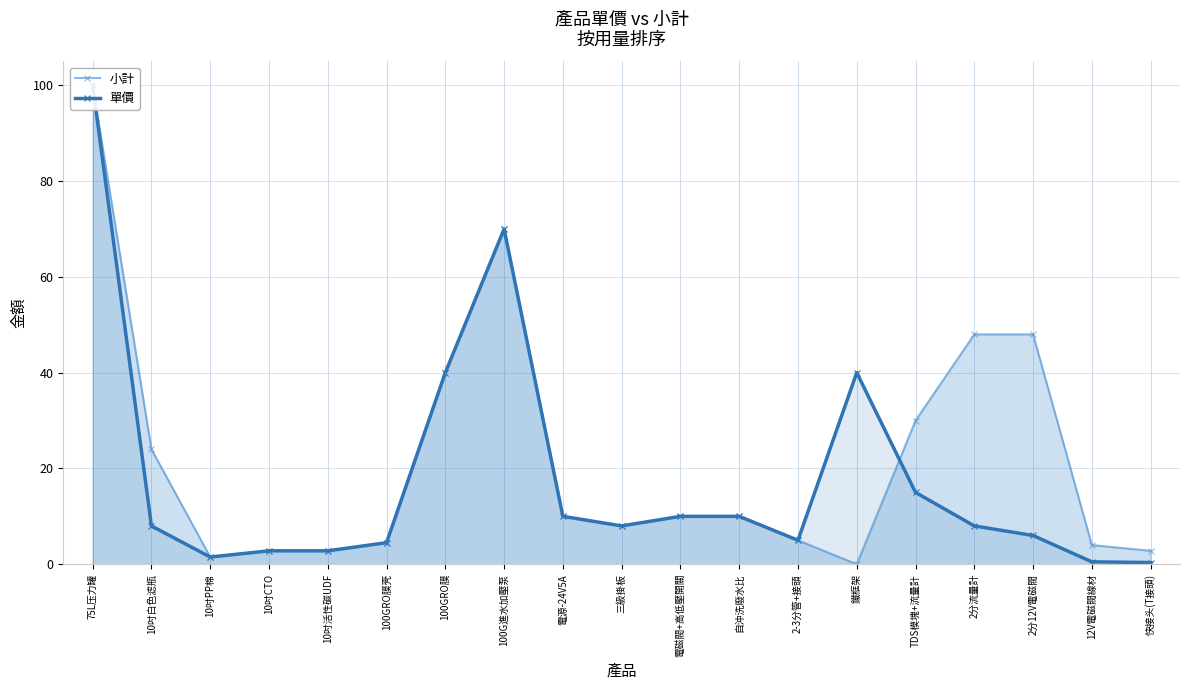

Which series has the largest total across all categories?

小計